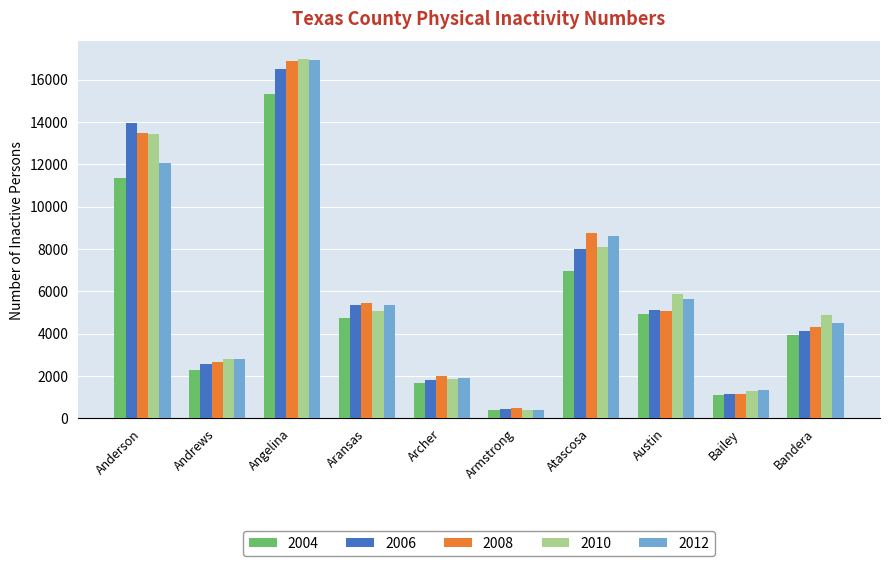

True or false: 2012 has a value of 4516.0 at Bandera.

True